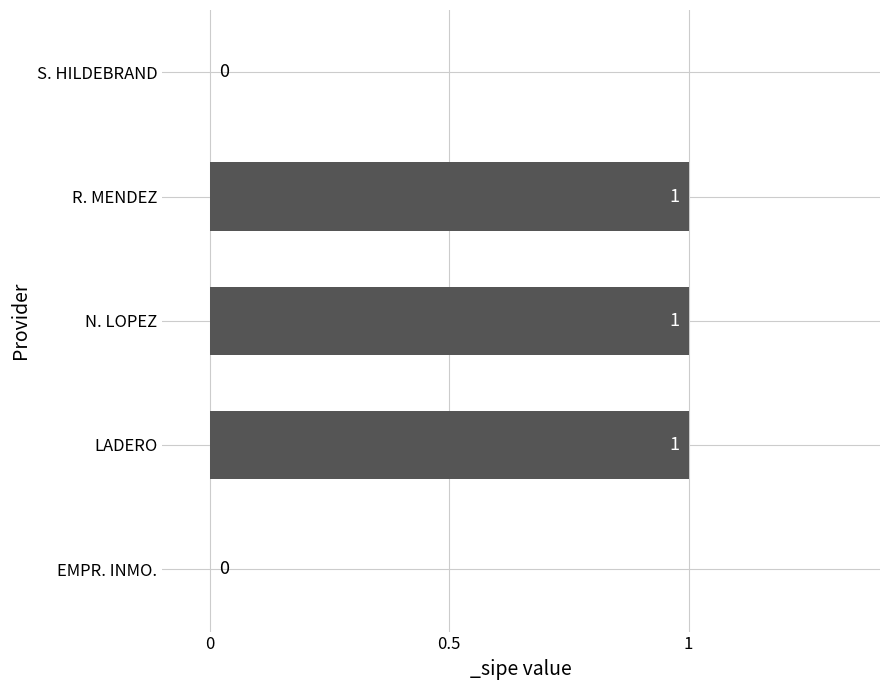

Is it true that the value at LADERO is 1?

True